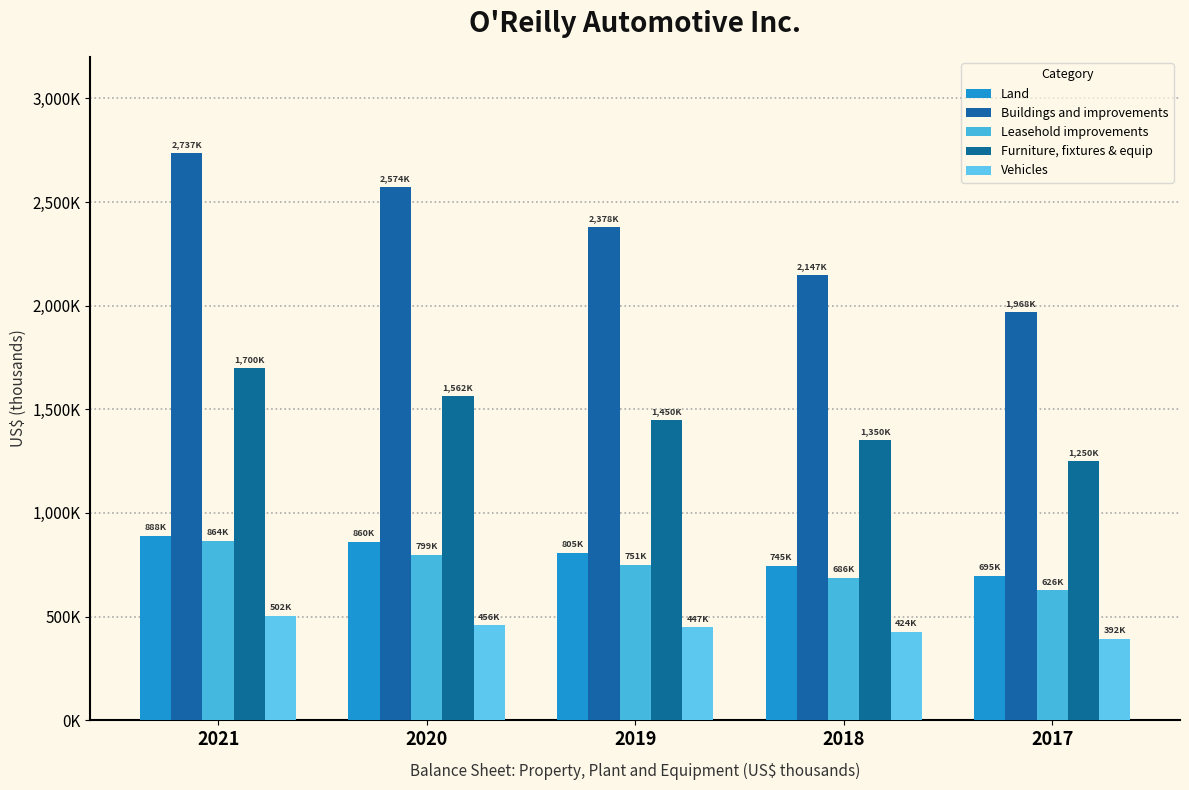

Are the bars grouped side by side (vs. stacked)?

Yes